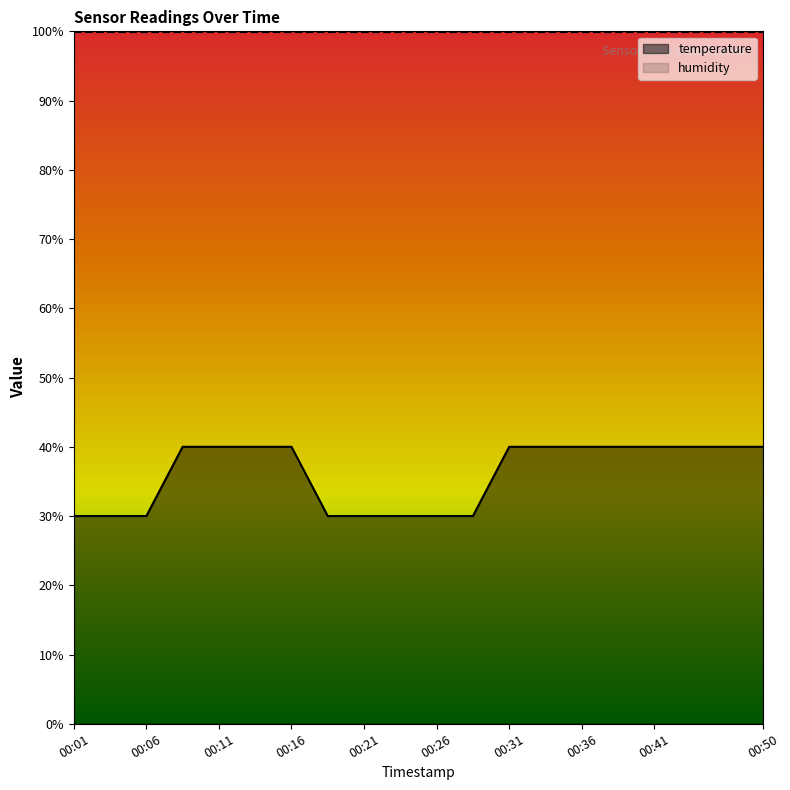

How many values exceed 39?

12